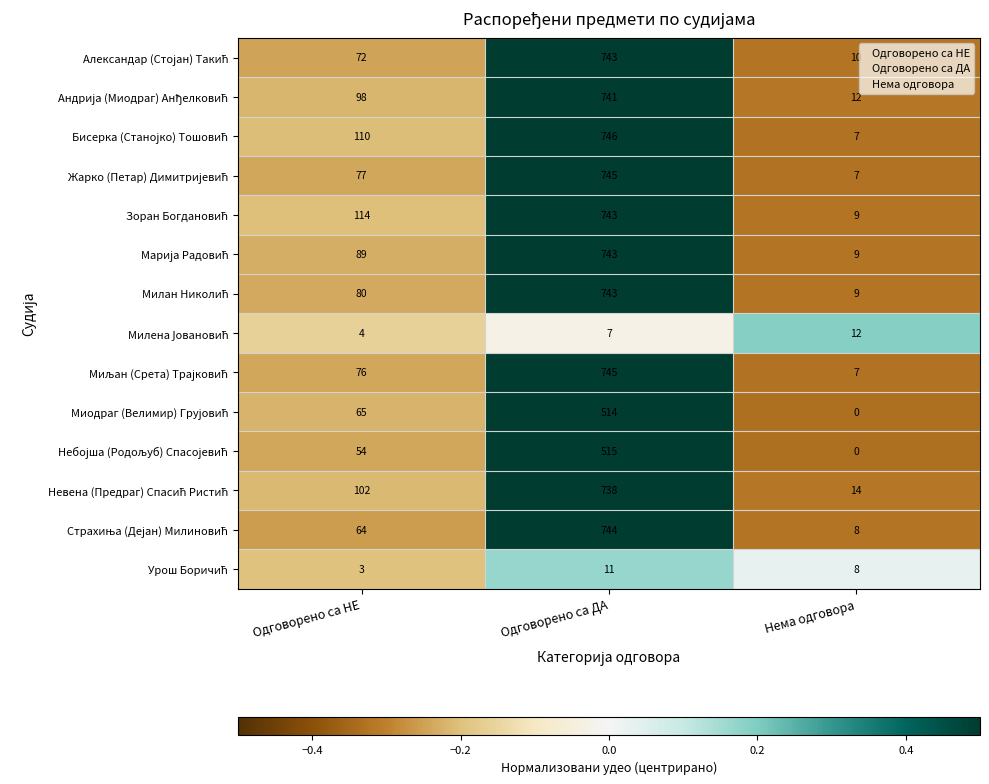

At which category does the chart reach its minimum across all series?

Нема одговора